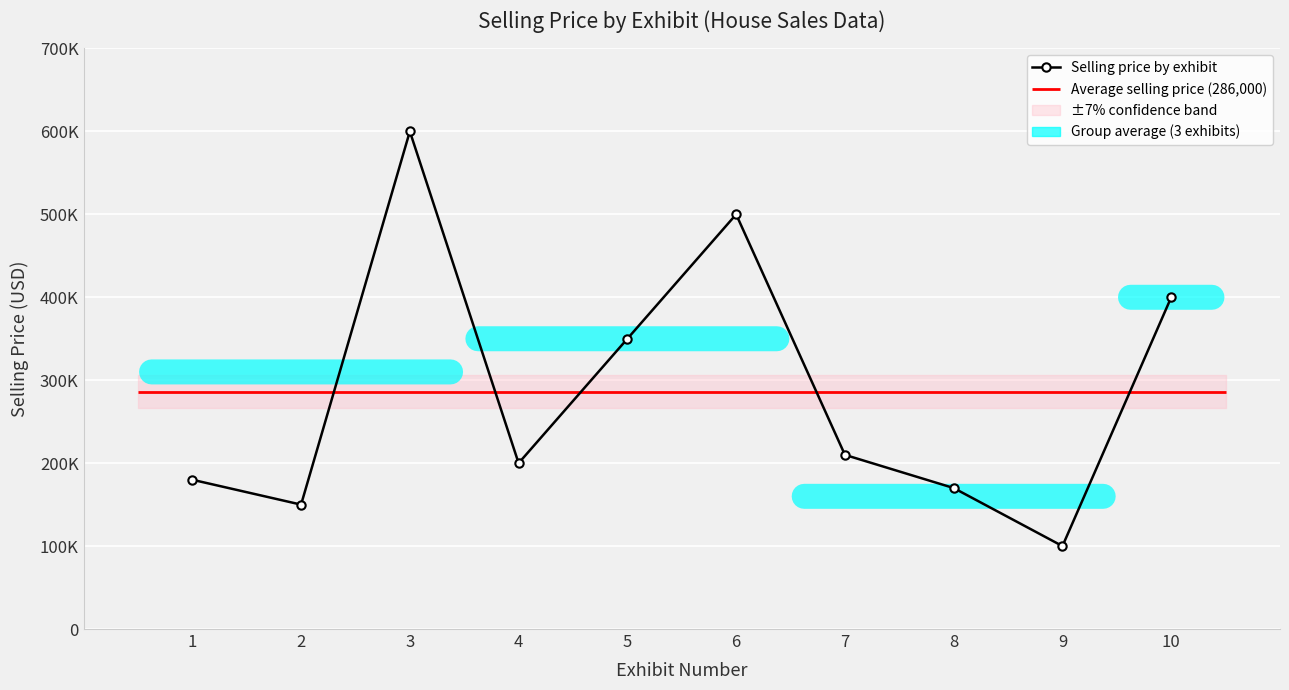

Approximately how many times larger is the value at 6 compared to 1?

2.8